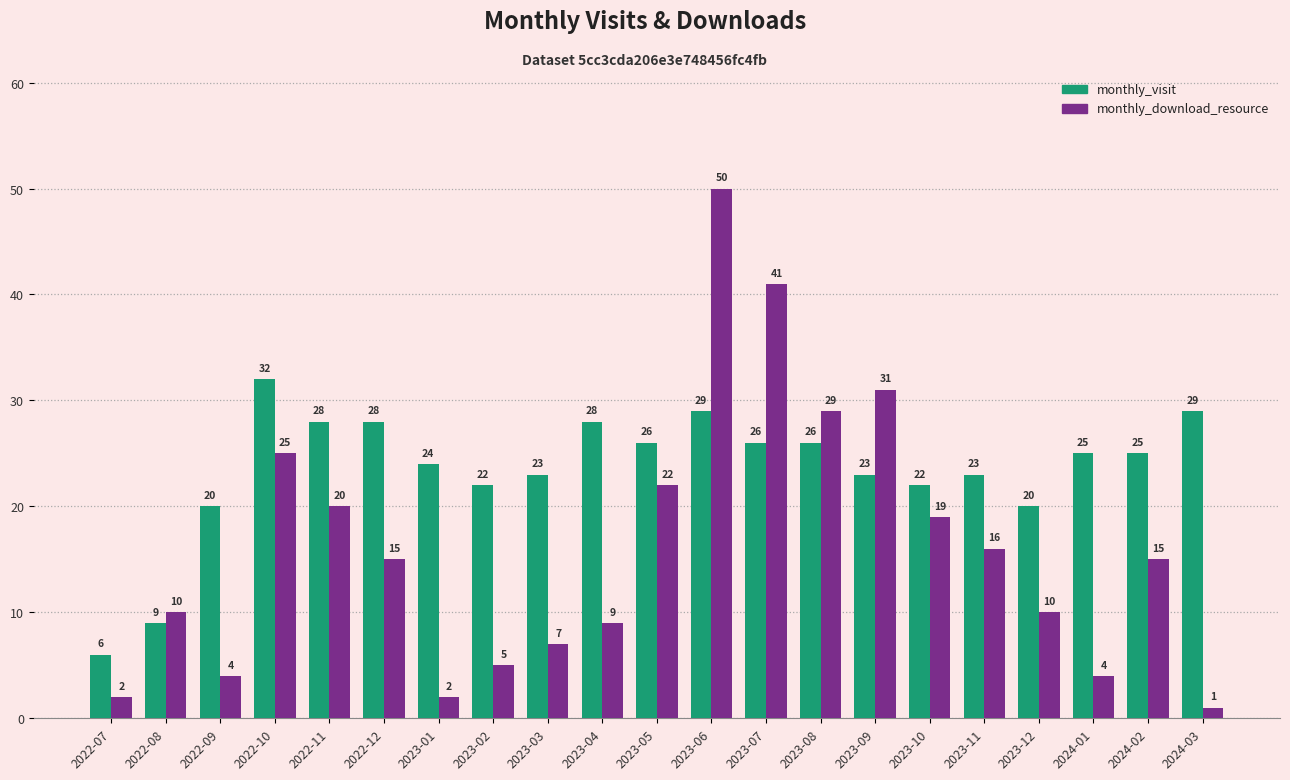

Which category has the highest value across all series?

2023-06